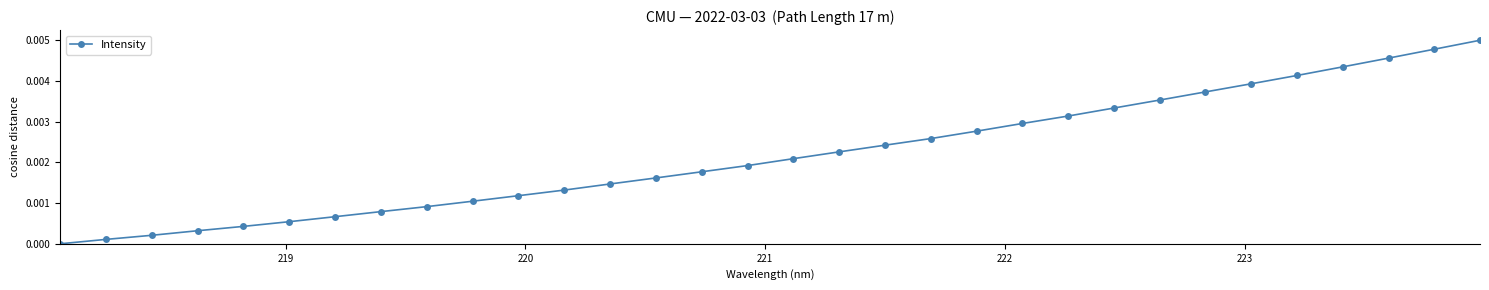

True or false: there are more than 2 points higher than both neighbors.

False